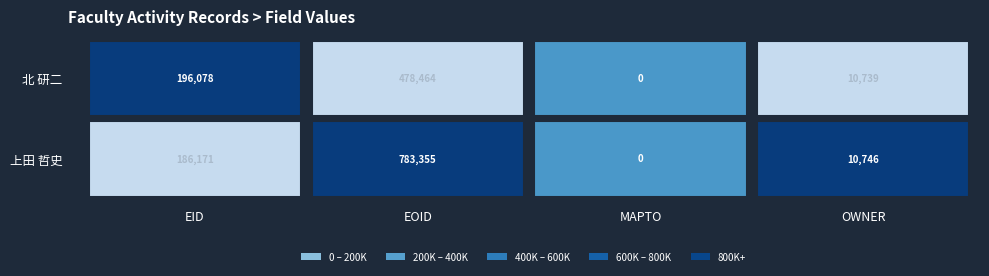

Rank the series at 3 from lowest to highest value.

北 研二, 上田 哲史